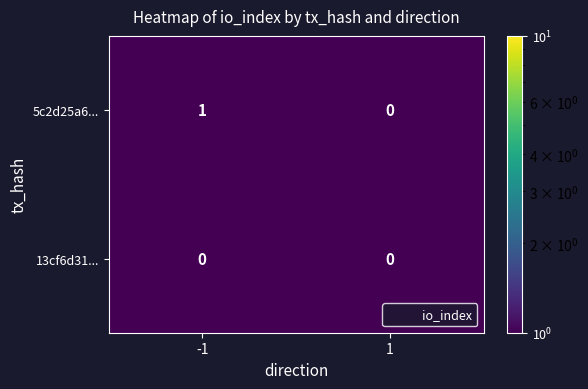

Which series changed the most between -1 and 1?

5c2d25a6...